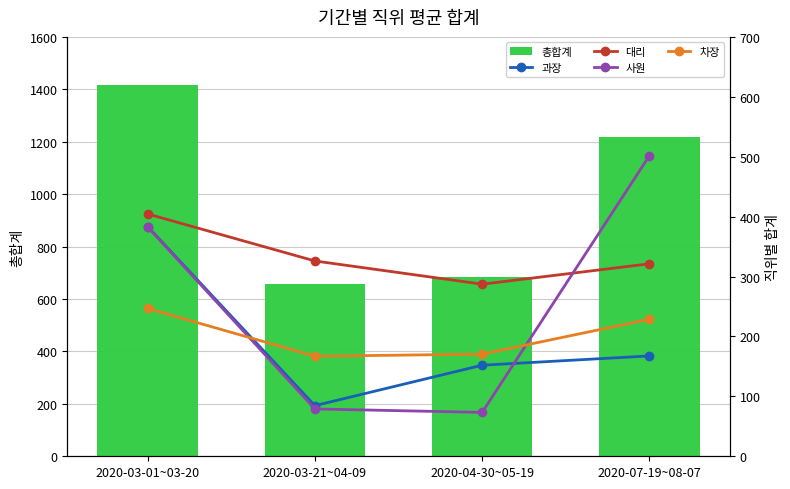

Which category has the highest value in the 총합계 series?

2020-03-01~03-20